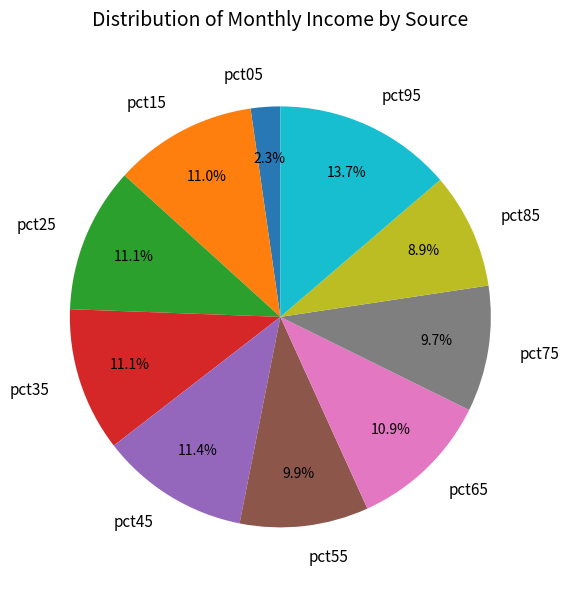

Count the number of slices in the pie.

10